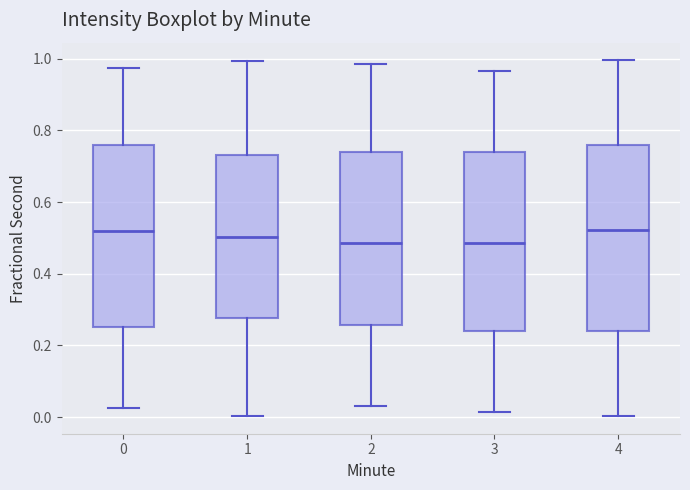

Where is the upper edge of the box at x = 3 on the y-axis? The values are not printed on the chart, so give them approximately, as read against the axis.

0.74